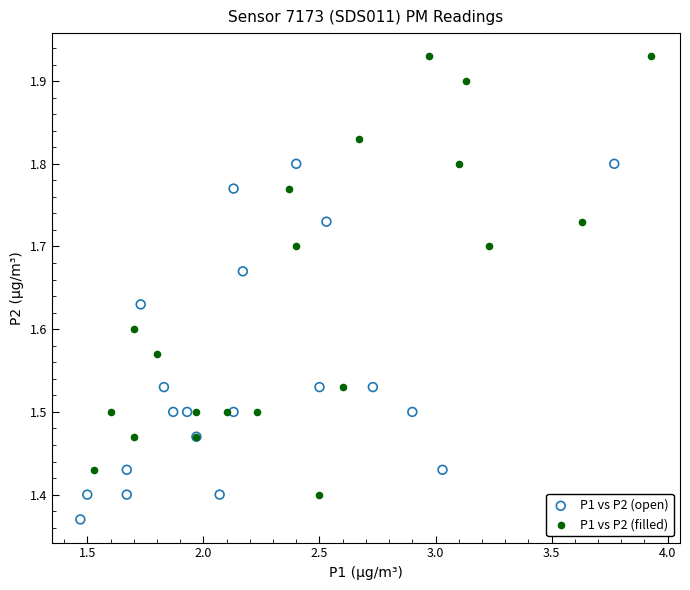

Which series contains the lowest Y value?

P1 vs P2 (open)